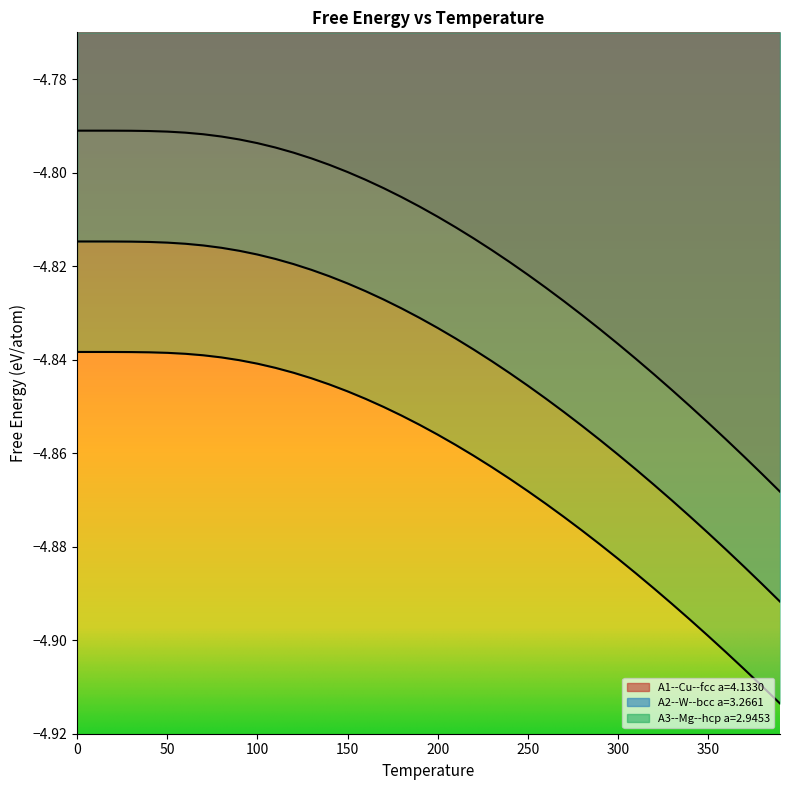

What is the difference between the maximum and minimum values in the A1--Cu--fcc a=4.1330 series?

0.1